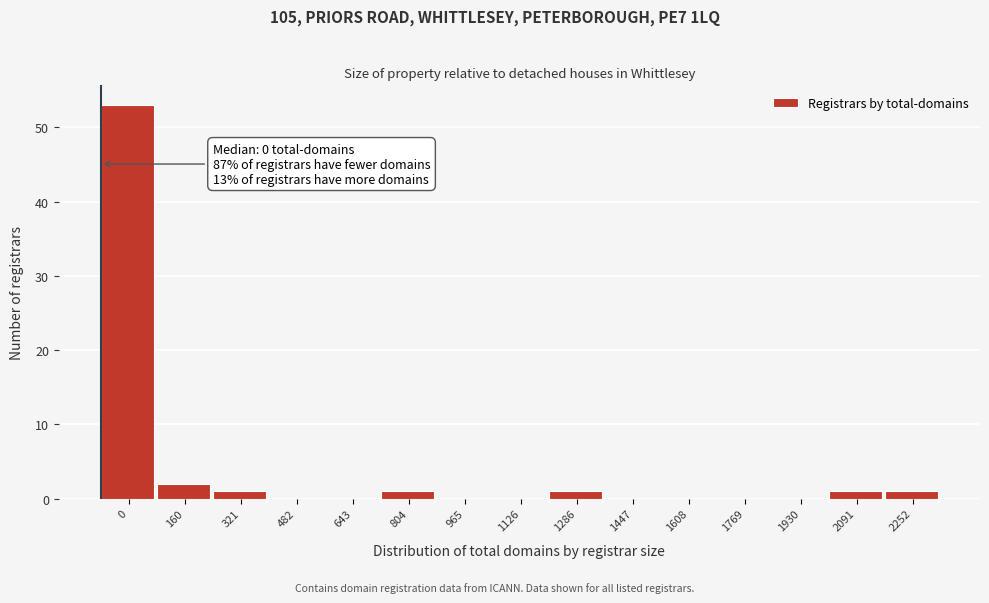

Reading left to right, transcribe all the data shown in this chart.

0=53	160=2	321=1	482=0	643=0	804=1	965=0	1126=0	1286=1	1447=0	1608=0	1769=0	1930=0	2091=1	2252=1